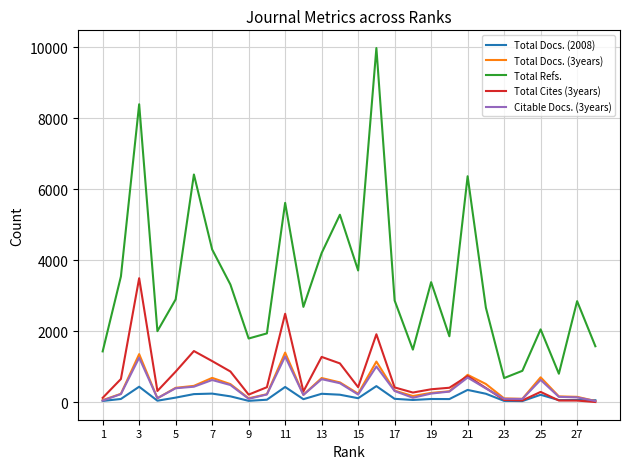

True or false: Total Refs. and Citable Docs. (3years) intersect in this chart.

False